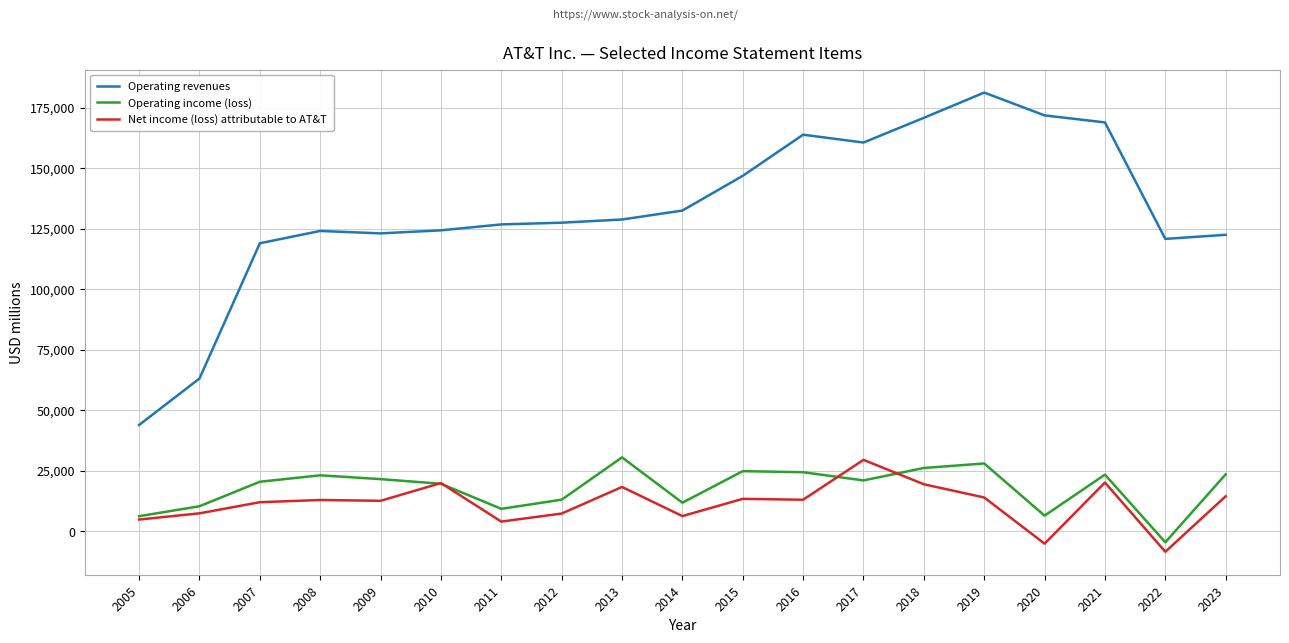

What is the minimum value shown in the chart?

-8524